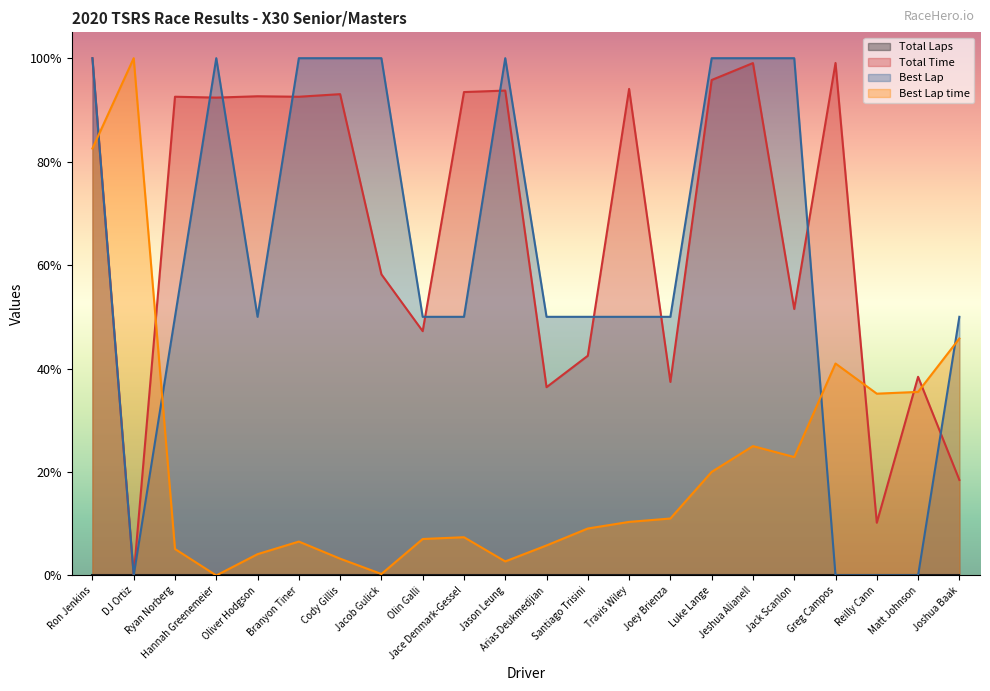

True or false: Best Lap time and Best Lap intersect in this chart.

True